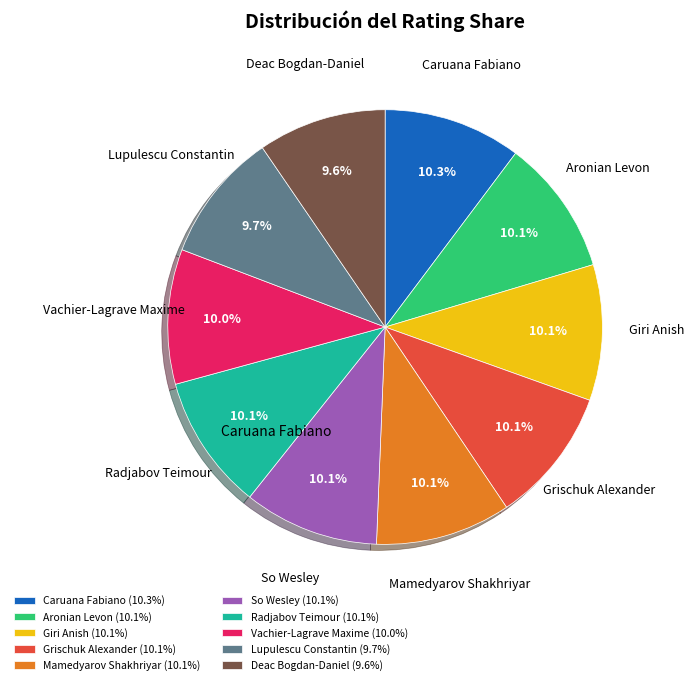

Do Mamedyarov Shakhriyar and Giri Anish together represent more than half of the pie?

No